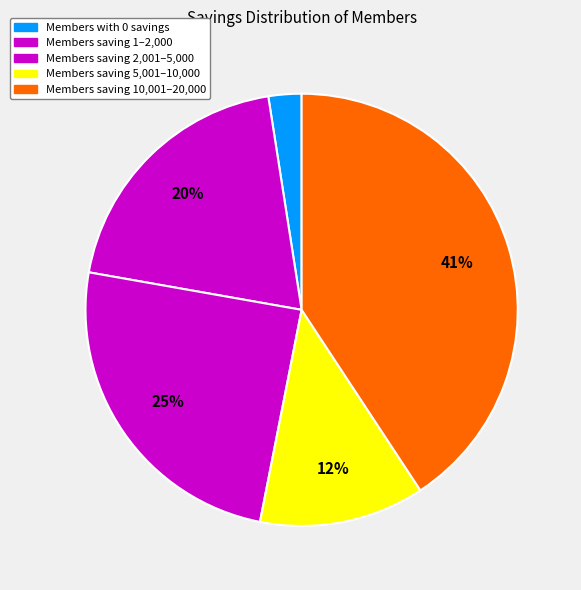

Count the number of slices in the pie.

5